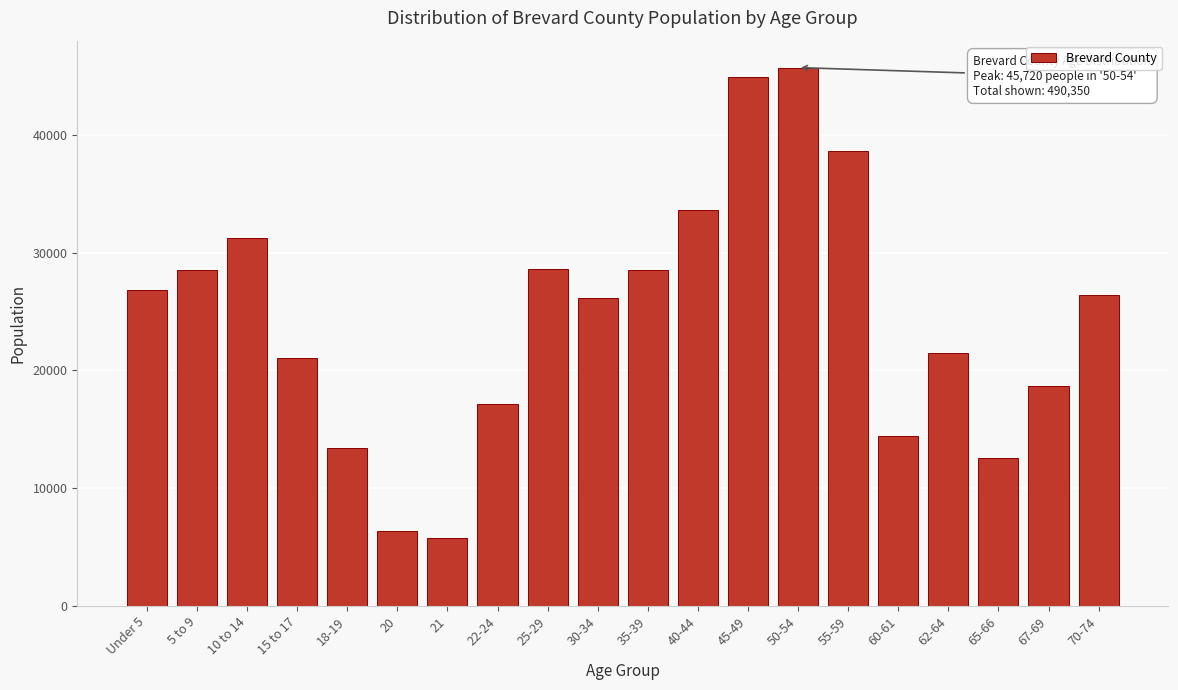

What is the approximate value at 21?

5804